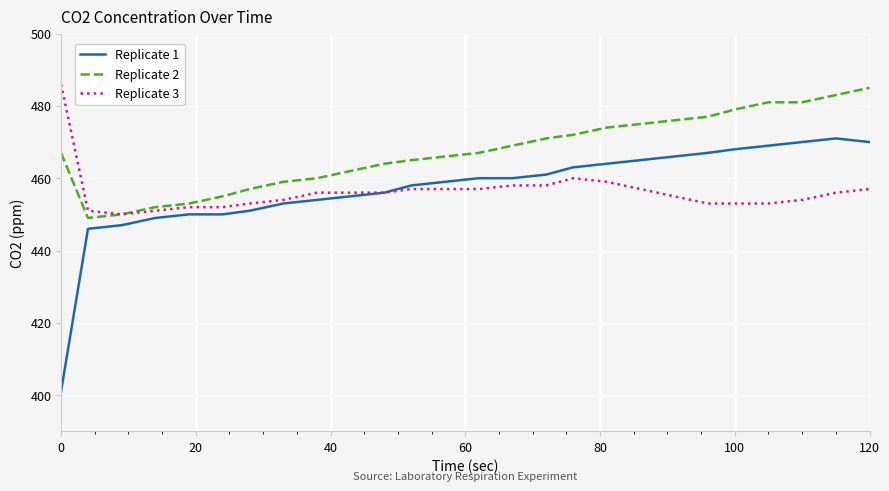

Which series has the largest range (max minus min)?

Replicate 1